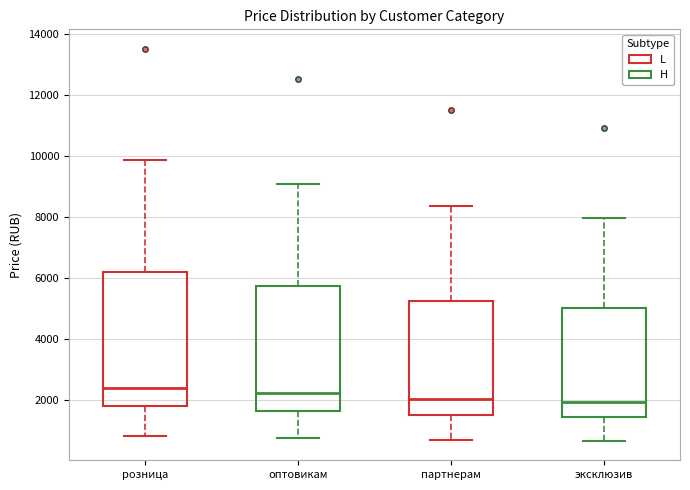

Comparing the boxes themselves (not the whiskers), which one is the tallest?

розница